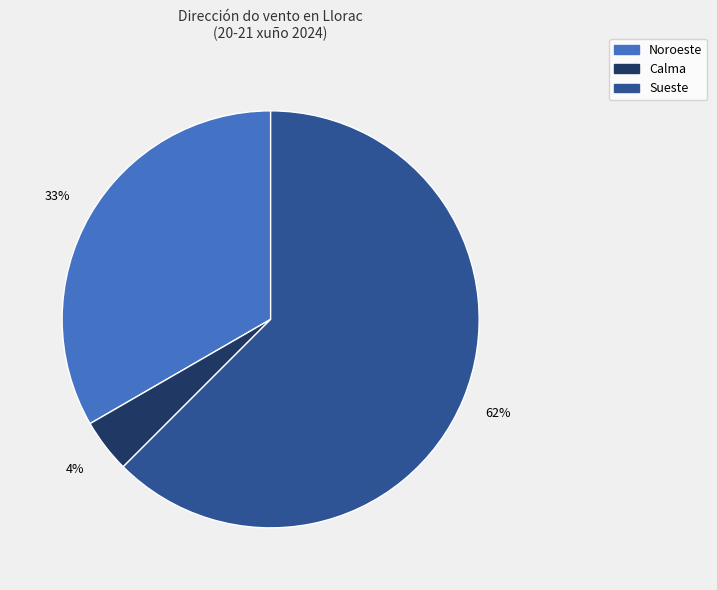

The Noroeste slice represents 25% of the pie. True or false?

False